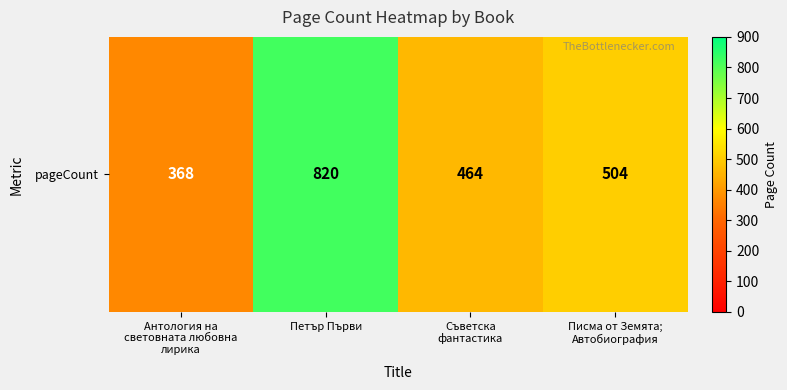

Where is the data nearest to the value 594?

Писма от Земята;
Автобиография